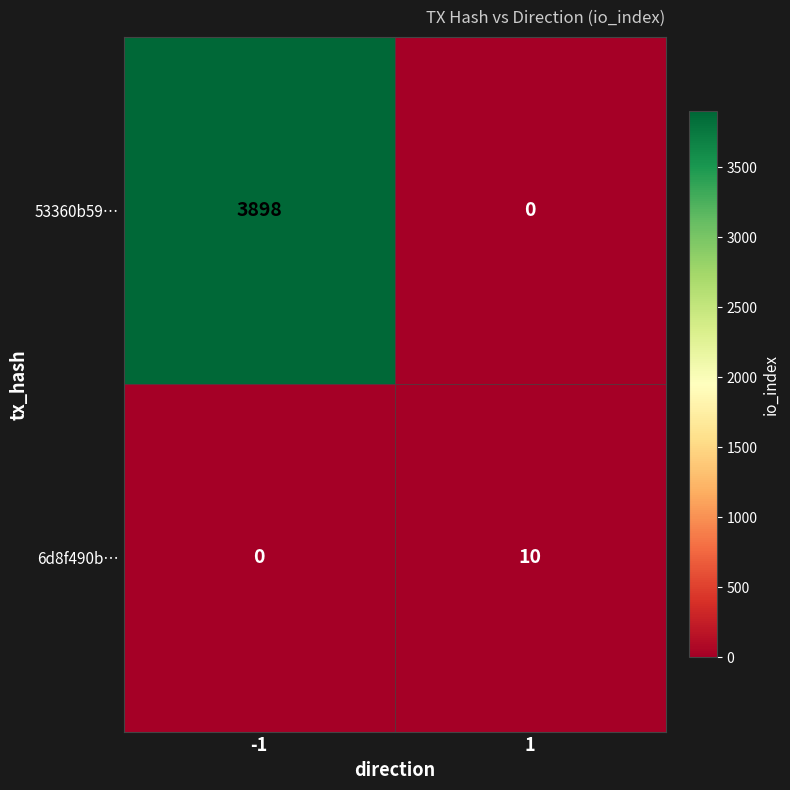

What value does the 53360b59… series have at -1?

3898